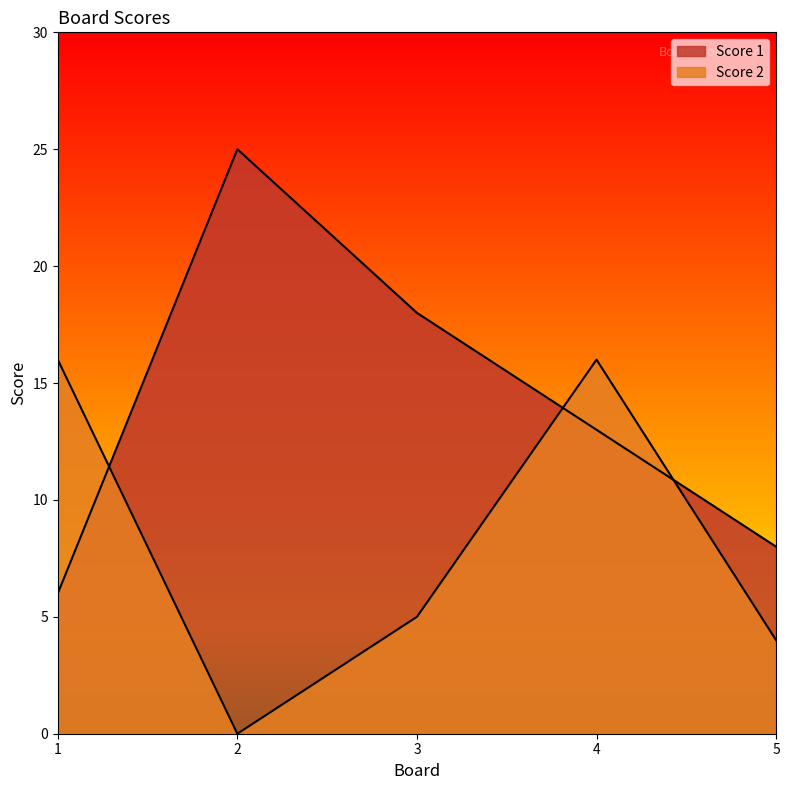

True or false: Score 2 and Score 1 cross at least once.

True